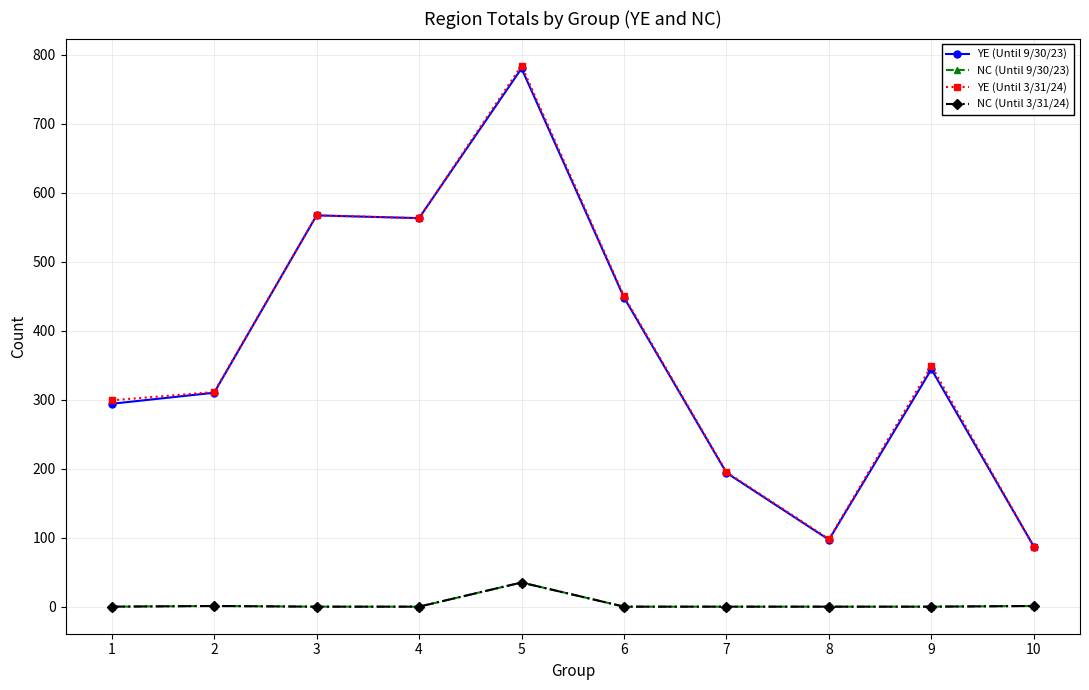

Rank the series by their maximum value, from highest to lowest.

YE (Until 3/31/24), YE (Until 9/30/23), NC (Until 9/30/23), NC (Until 3/31/24)